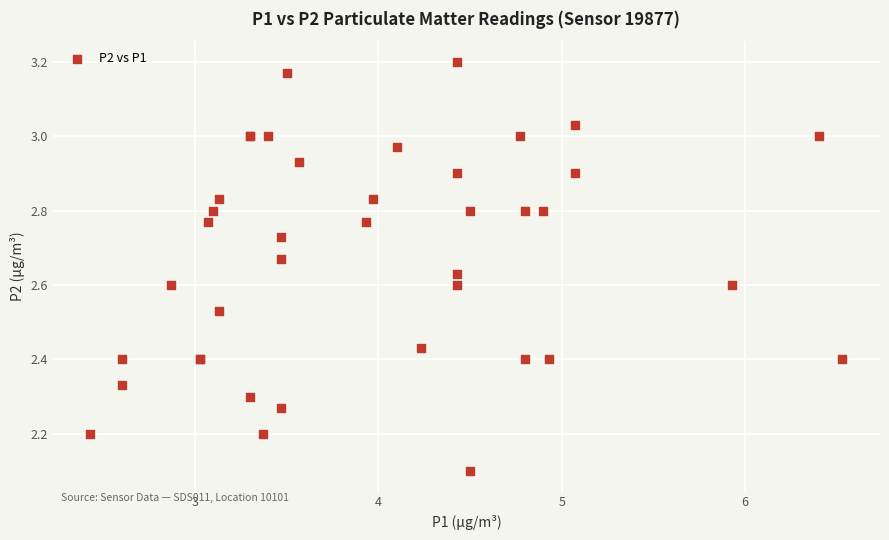

What Y value in the scatter plot is closest to 2?

2.1